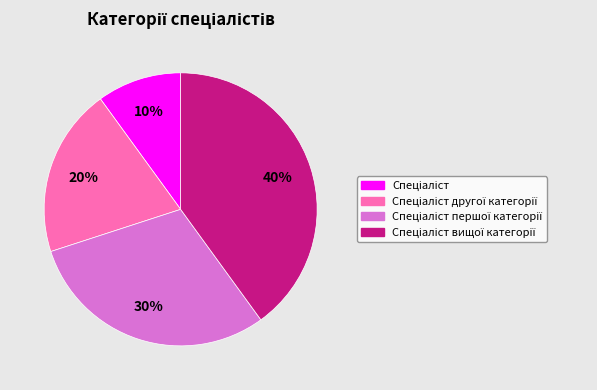

Does any single category account for the majority?

No